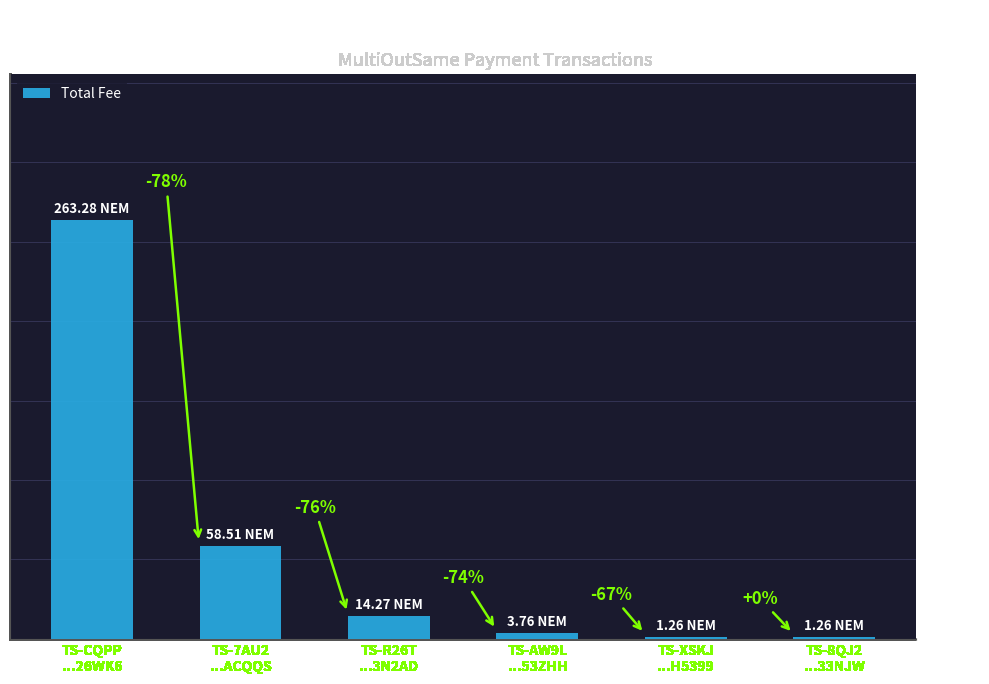

What is the value of the 6th bar from the left?

1.3